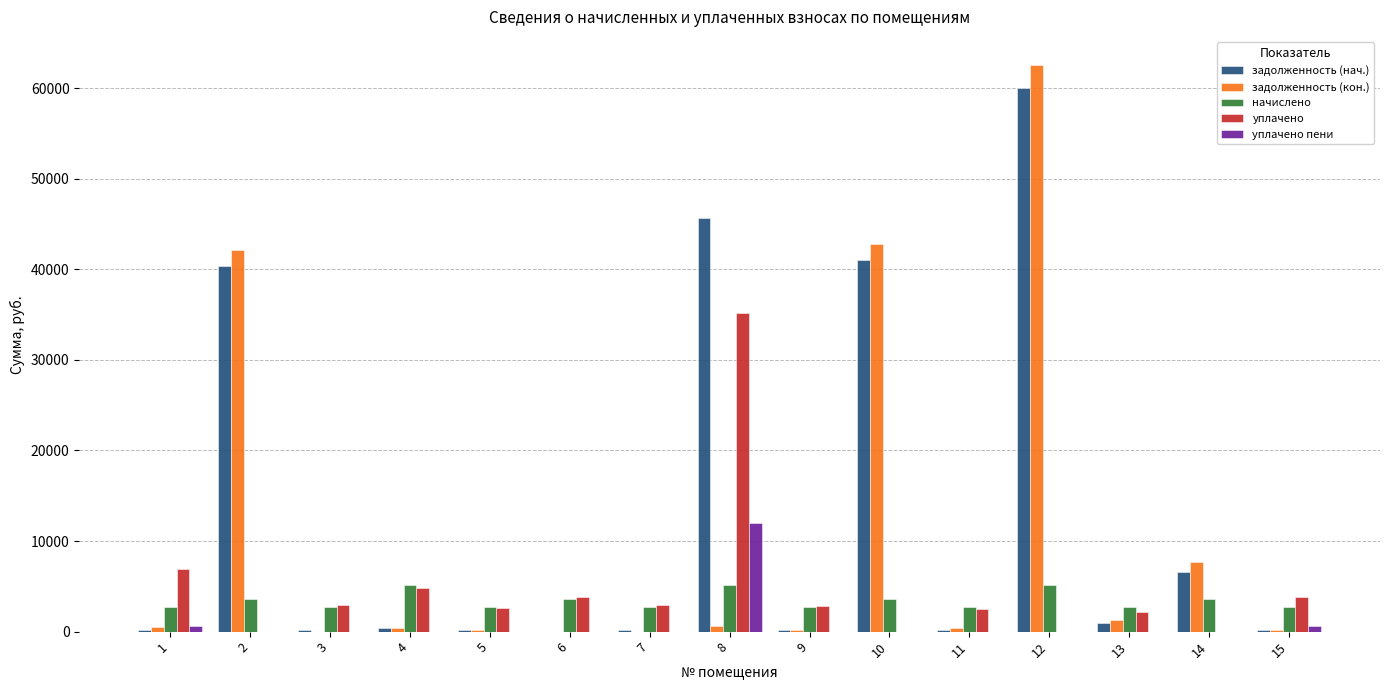

What is the difference between the уплачено values at 1 and 2?

6862.6